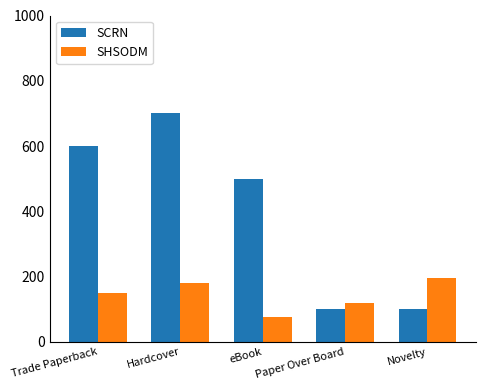

The SHSODM series shows 114 at Hardcover. True or false?

False